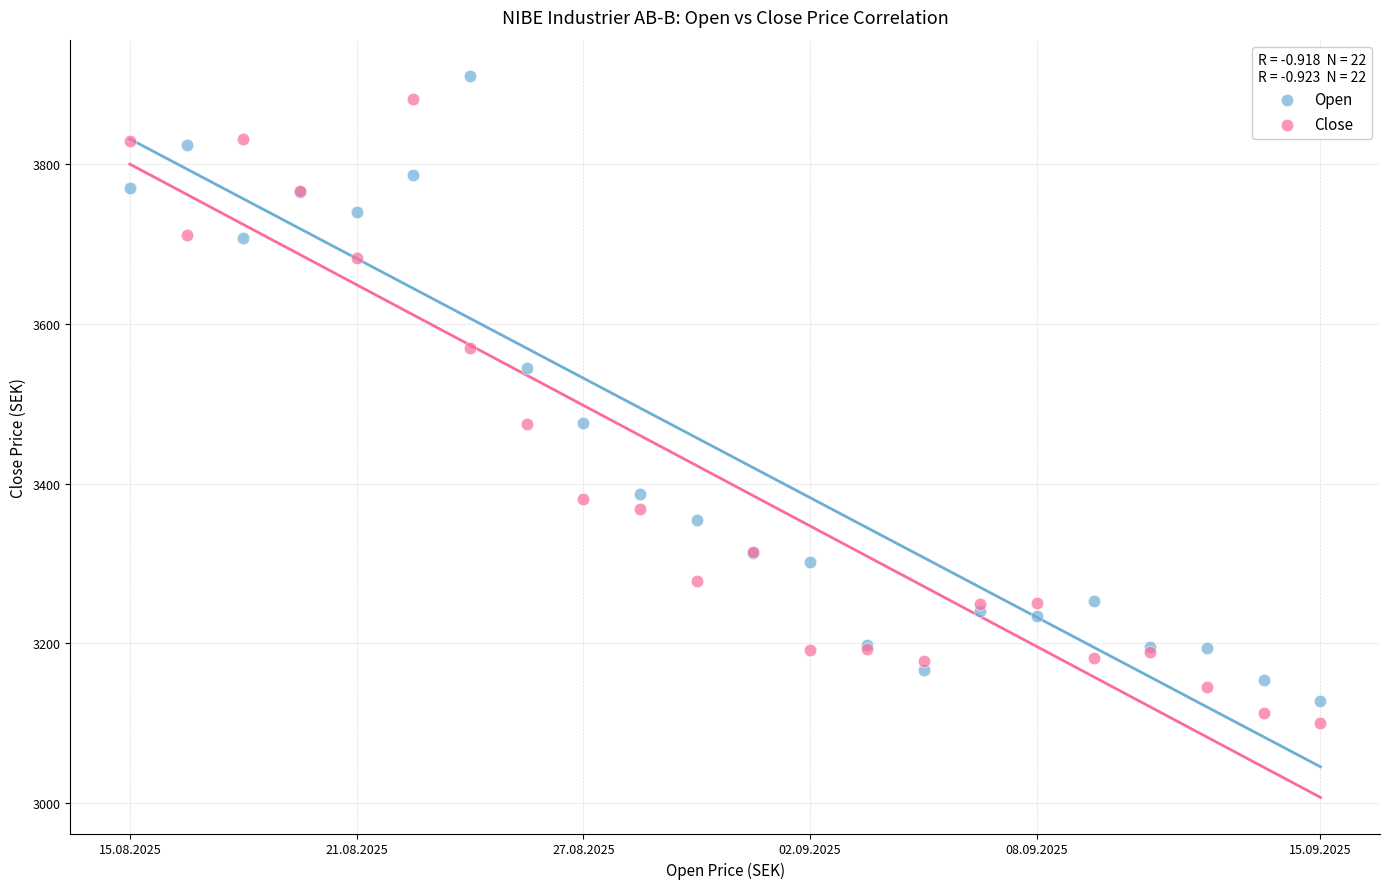

In the Open series, what Y value is closest to 3519?

3544